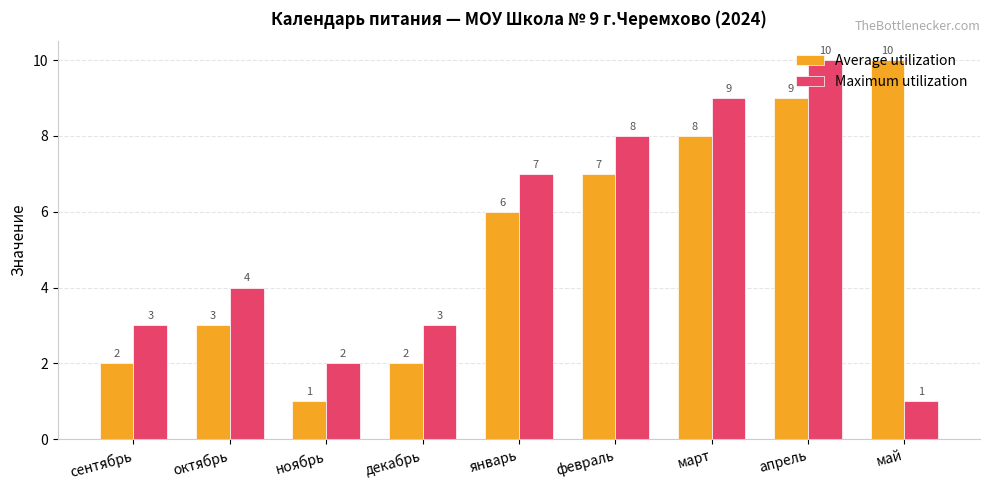

The value of Maximum utilization at ноябрь is 3. True or false?

False